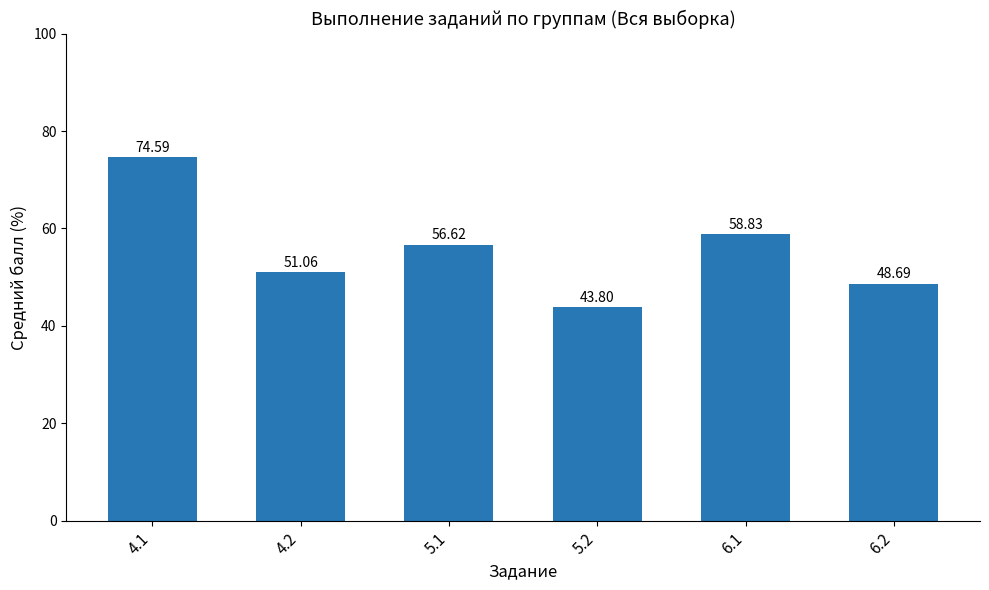

What is the greatest value displayed?

74.6